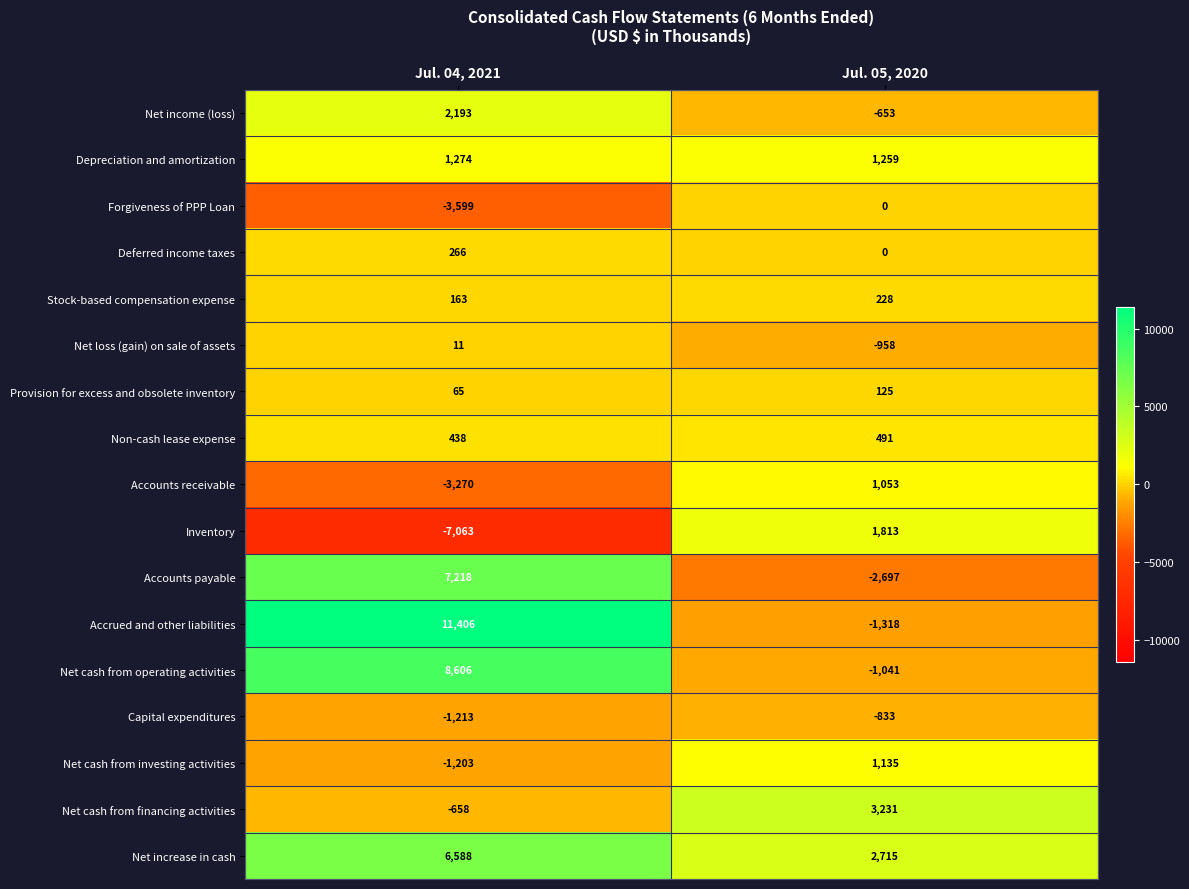

What is the sum of the Net cash from investing activities values at Jul. 04, 2021 and Jul. 05, 2020?

-68